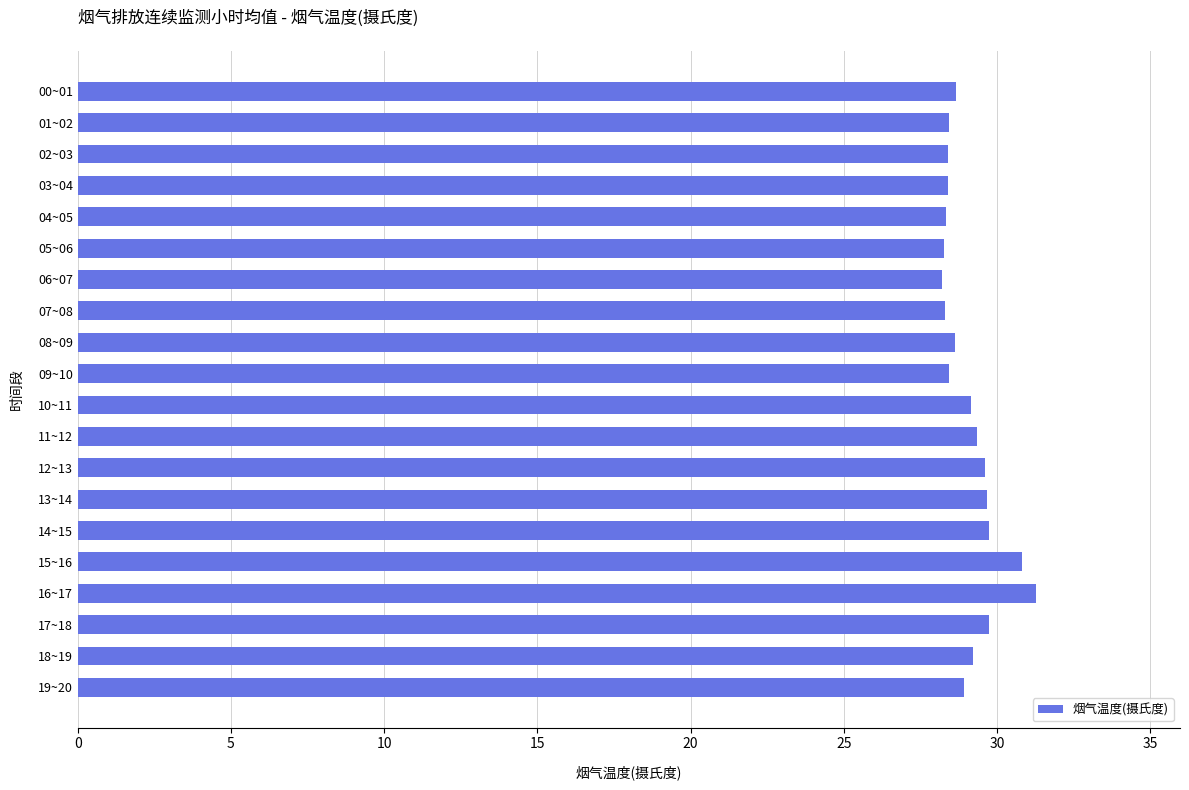

What is the sum of all values?

581.6